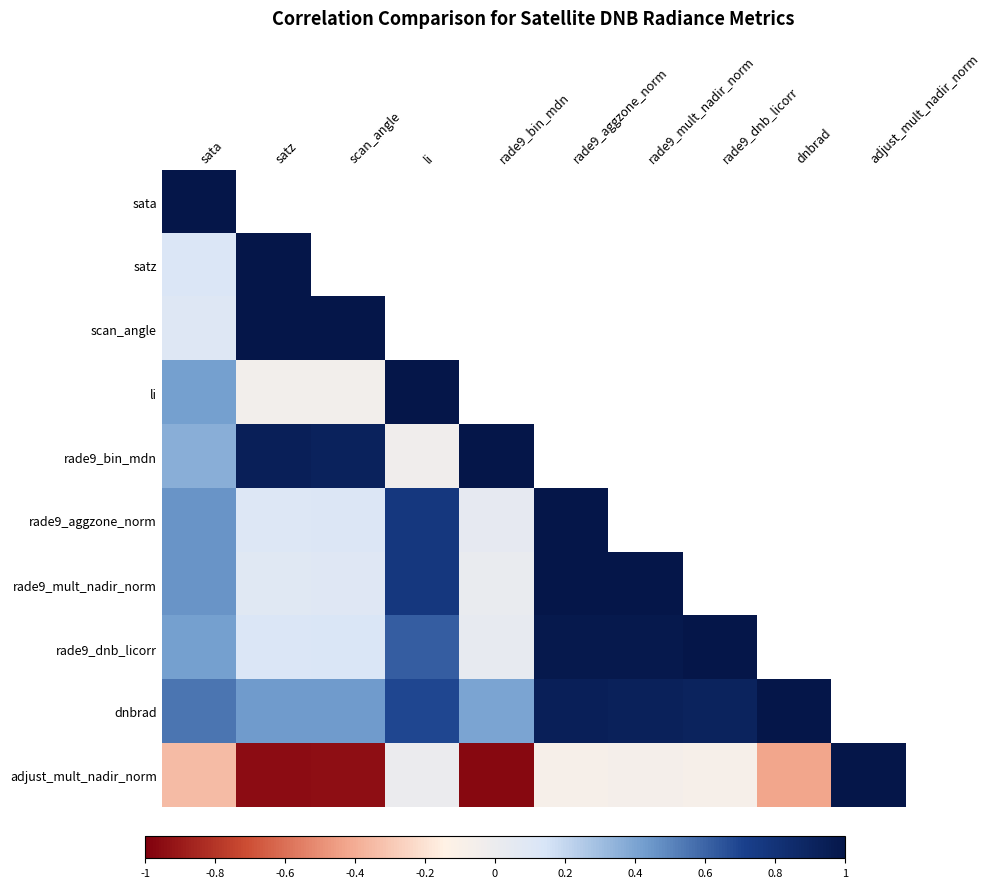

What is the maximum value shown in the chart?

1.0